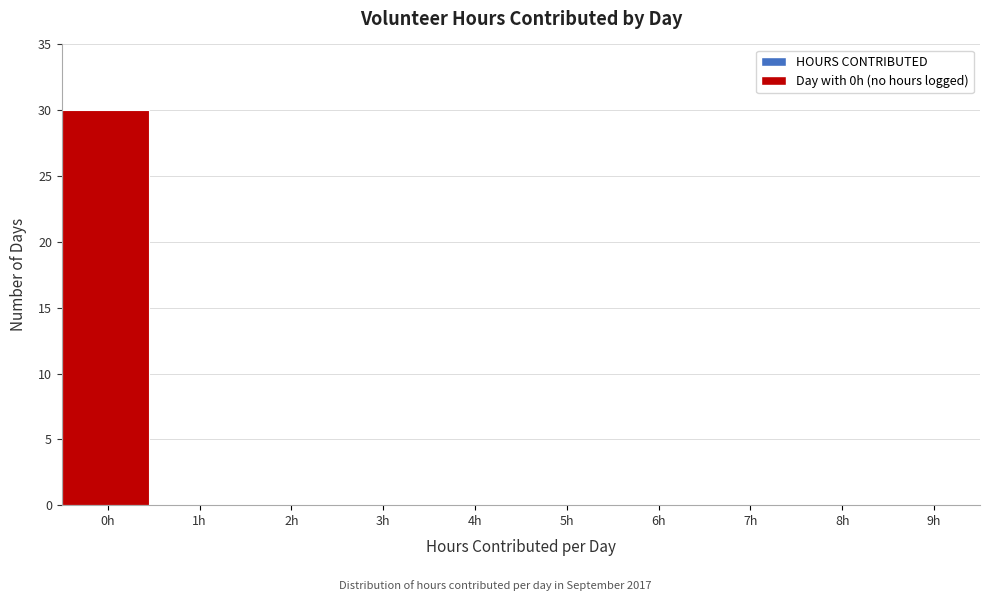

Reading right to left, transcribe all the data shown in this chart.

9h=0	8h=0	7h=0	6h=0	5h=0	4h=0	3h=0	2h=0	1h=0	0h=30